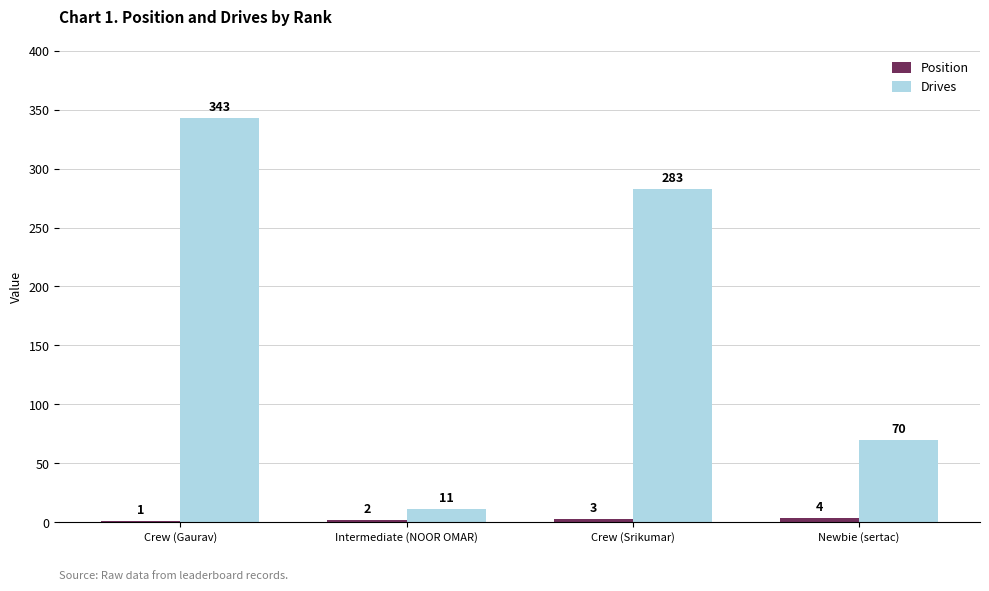

Where is Drives nearest to the value 177?

Crew (Srikumar)